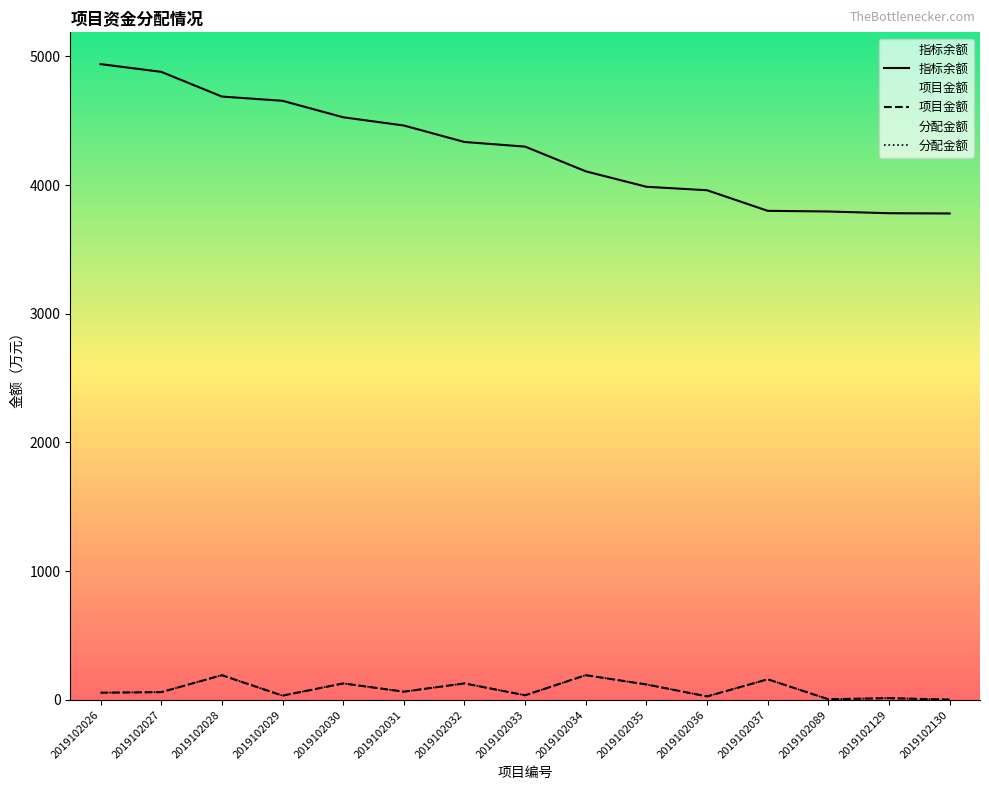

True or false: 指标余额 has a value of 4463.0 at 2019102031.

True